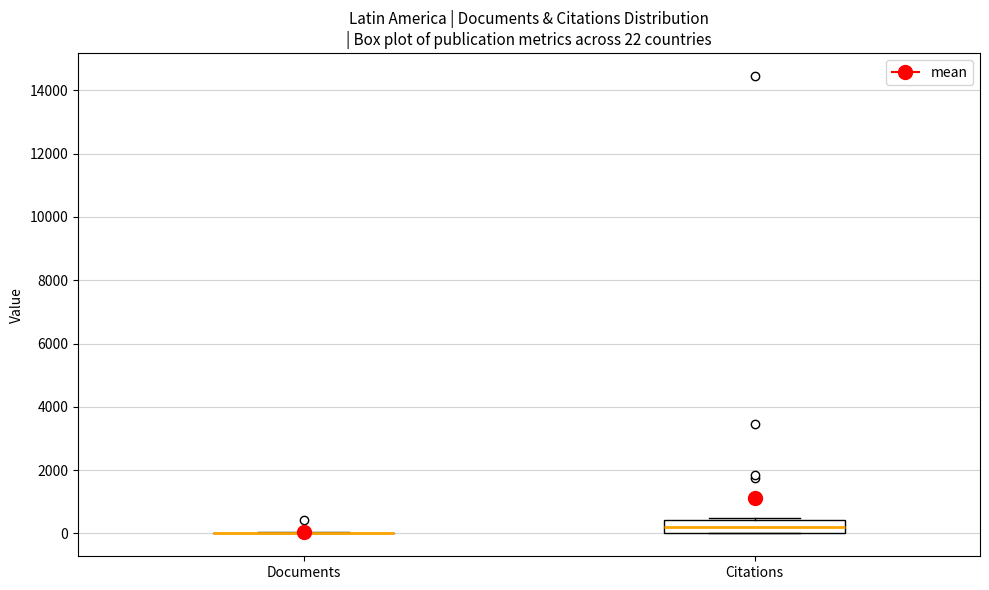

Comparing the boxes themselves (not the whiskers), which one is the tallest?

Citations